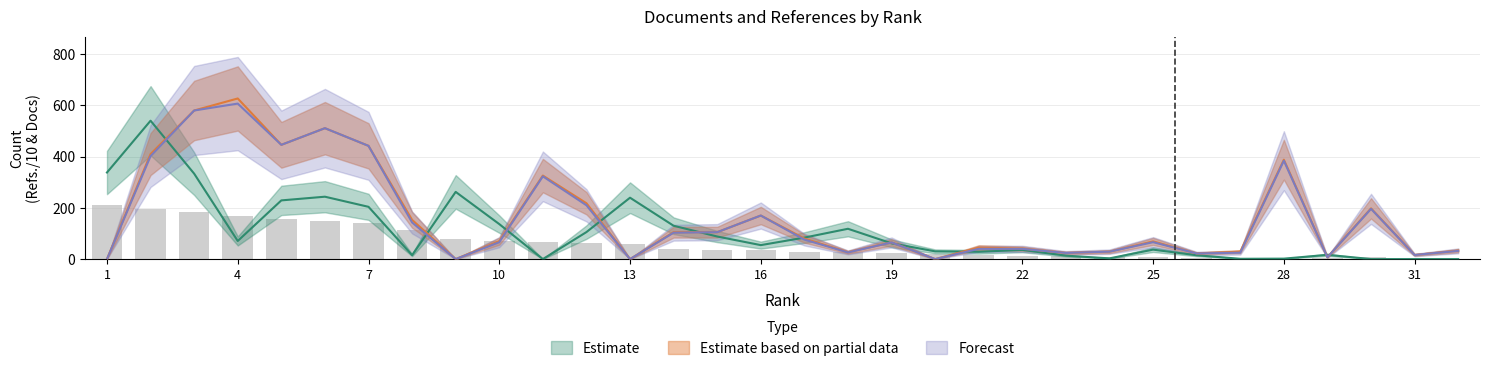

Is it true that Citable Docs. (3years) equals 0.0 at 13?

True